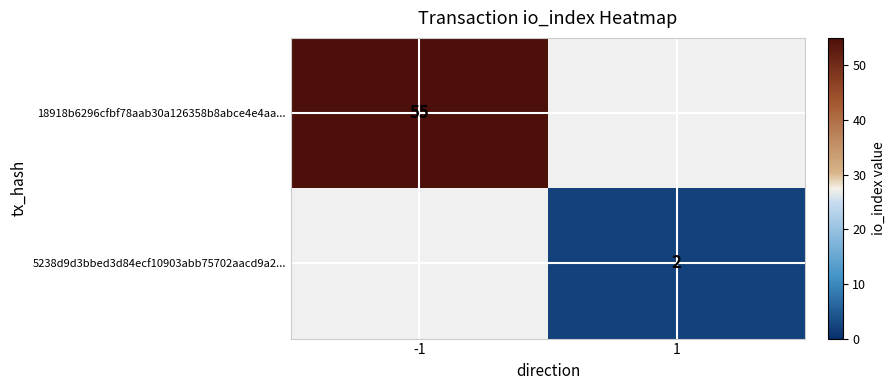

What is the spread (max minus min) of values at -1?

55